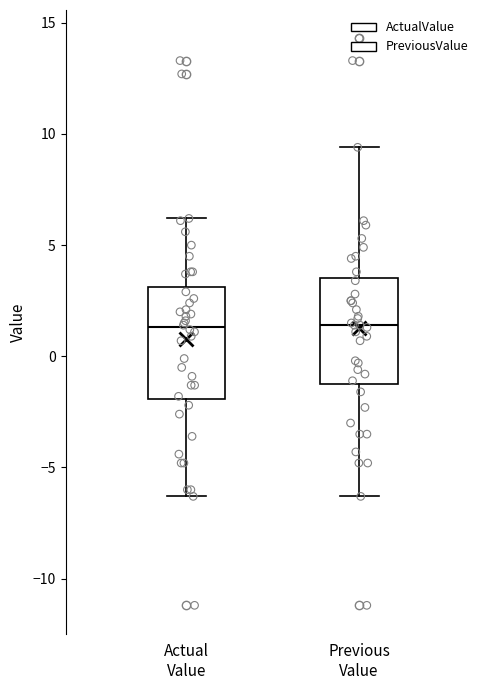

Reading left to right, transcribe this box plot: for each box, give where its median line is, the range the box spans, and where its two whiskers end, as read against the y-axis. The values are not printed on the chart, so give them approximately, as read against the axis.

Actual Value: median 1.5, box -2.0 to 3.0, whiskers -6.5 to 6.0
Previous Value: median 1.5, box -1.0 to 3.5, whiskers -6.5 to 9.5